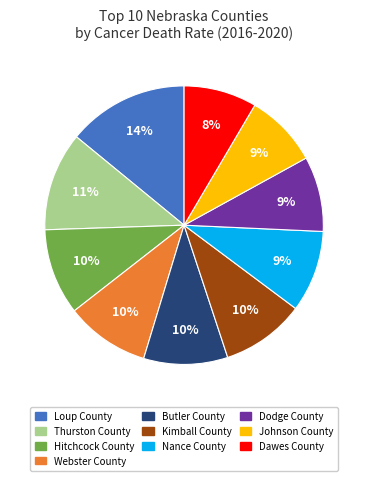

Is there a majority slice in this chart?

No